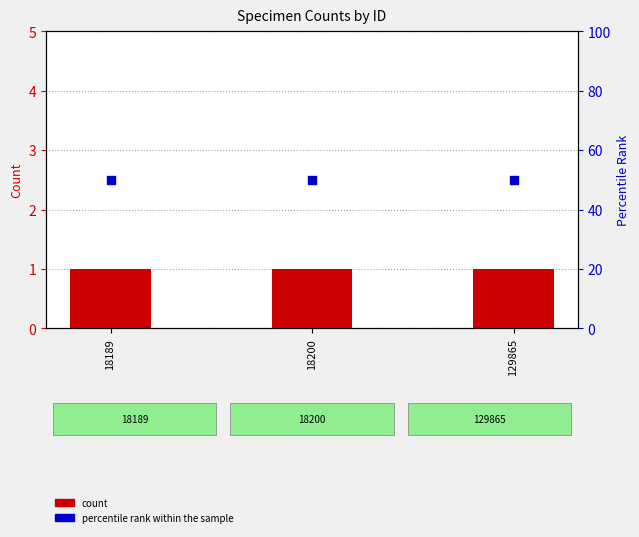

What are all the series names shown in the legend?

count, percentile rank within the sample